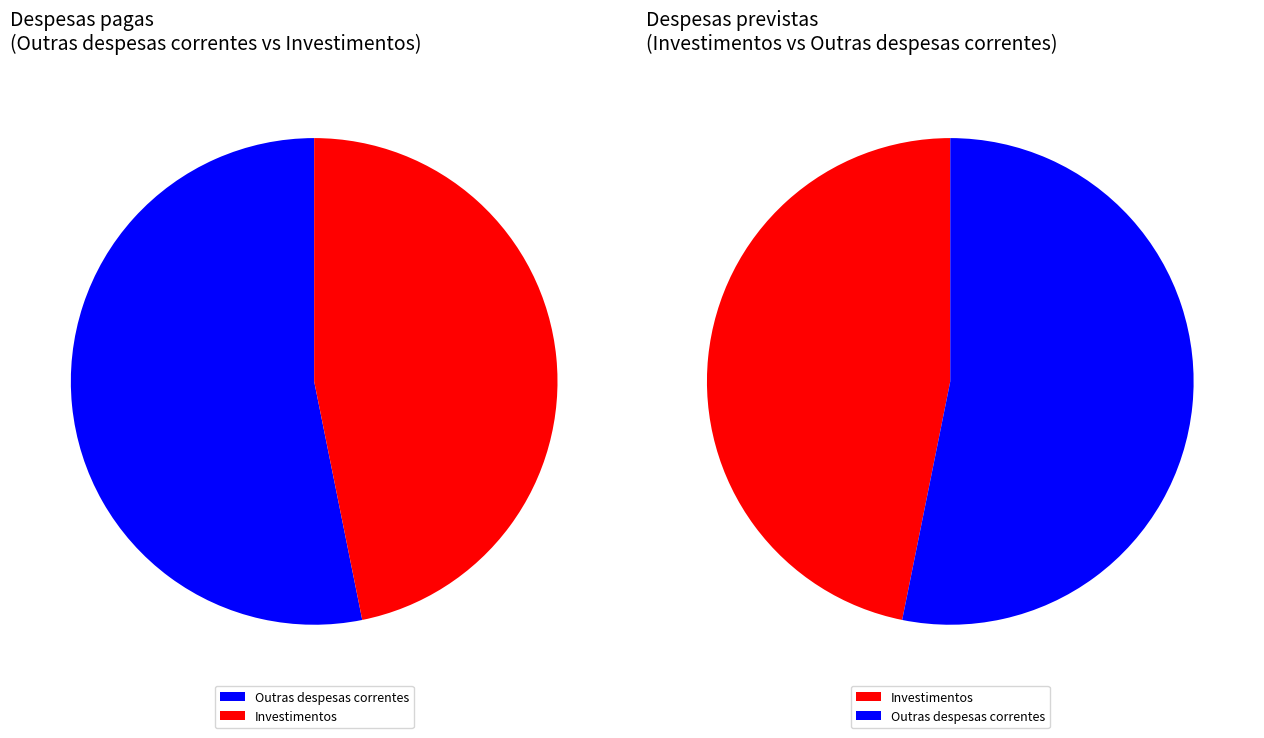

Between Investimentos and Outras despesas correntes, which is larger?

Outras despesas correntes